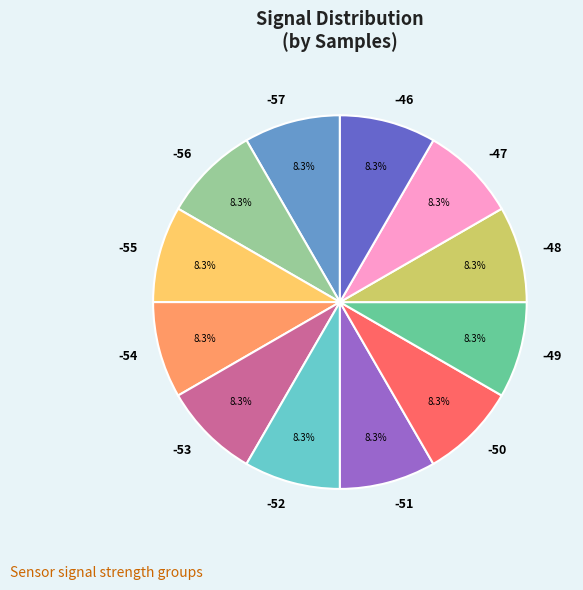

Count the number of slices in the pie.

12